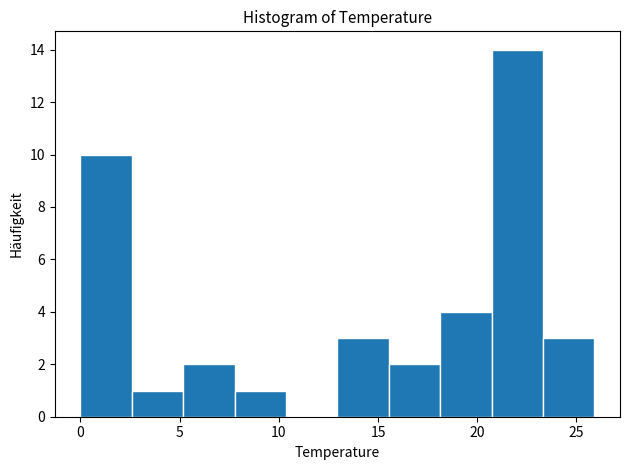

How tall is the bar that spans 13.0 to 15.5 on the x-axis? Neither the bar edges nor the heights are printed on the chart, so give them approximately, as read against the axes.

3